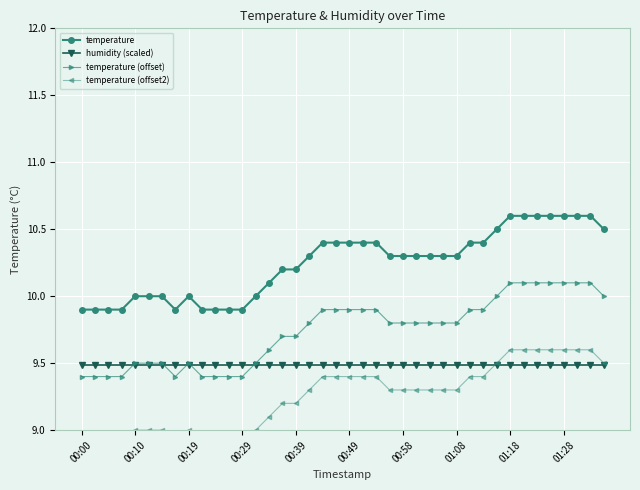

True or false: temperature (offset2) and temperature (offset) intersect in this chart.

False